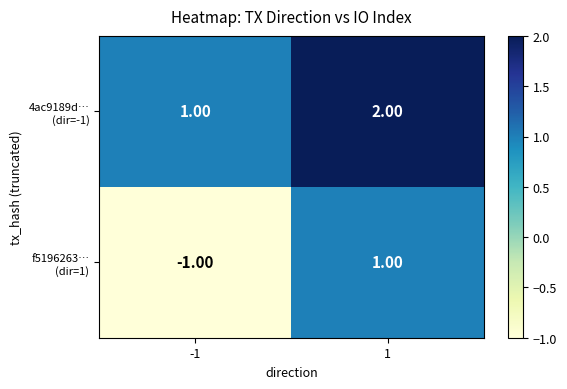

Rank the series by their average value, from lowest to highest.

f5196263… (dir=1), 4ac9189d… (dir=-1)